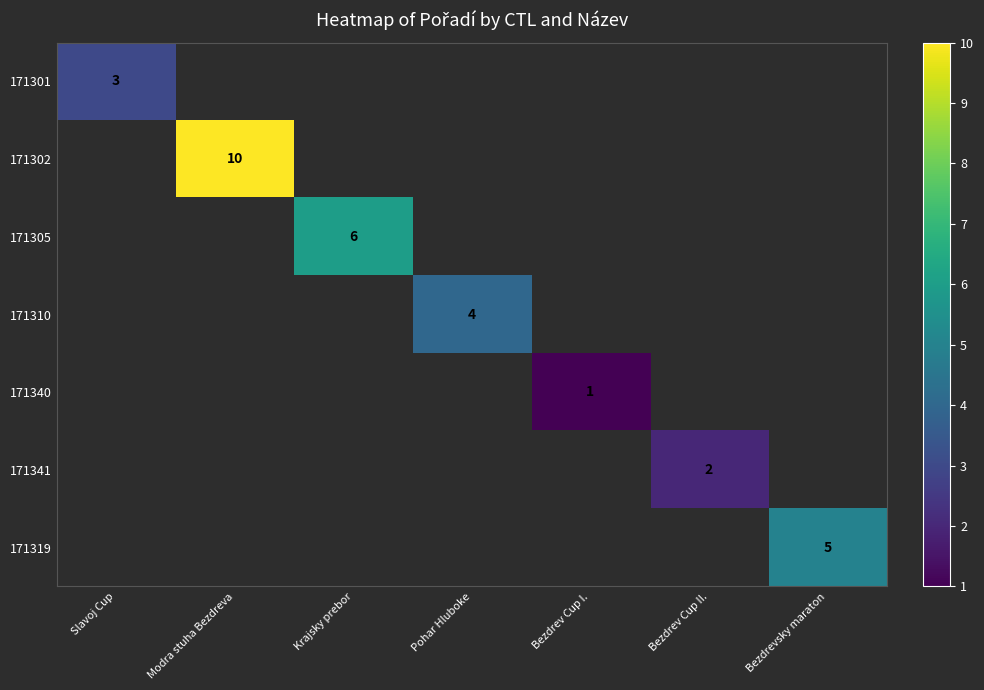

Is it true that 171340 equals 1 at Bezdrev Cup I.?

True